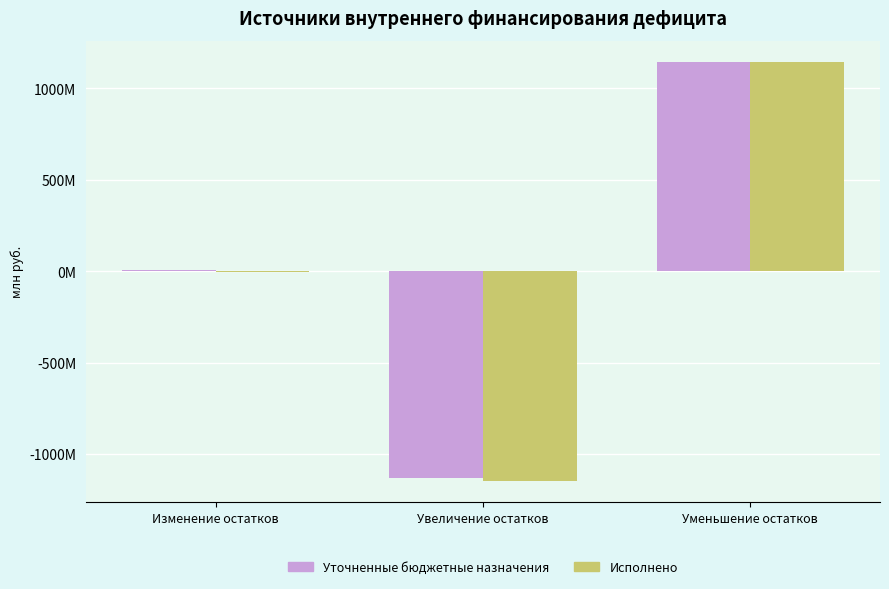

List the series in order of their peak value, highest first.

Исполнено, Уточненные бюджетные назначения